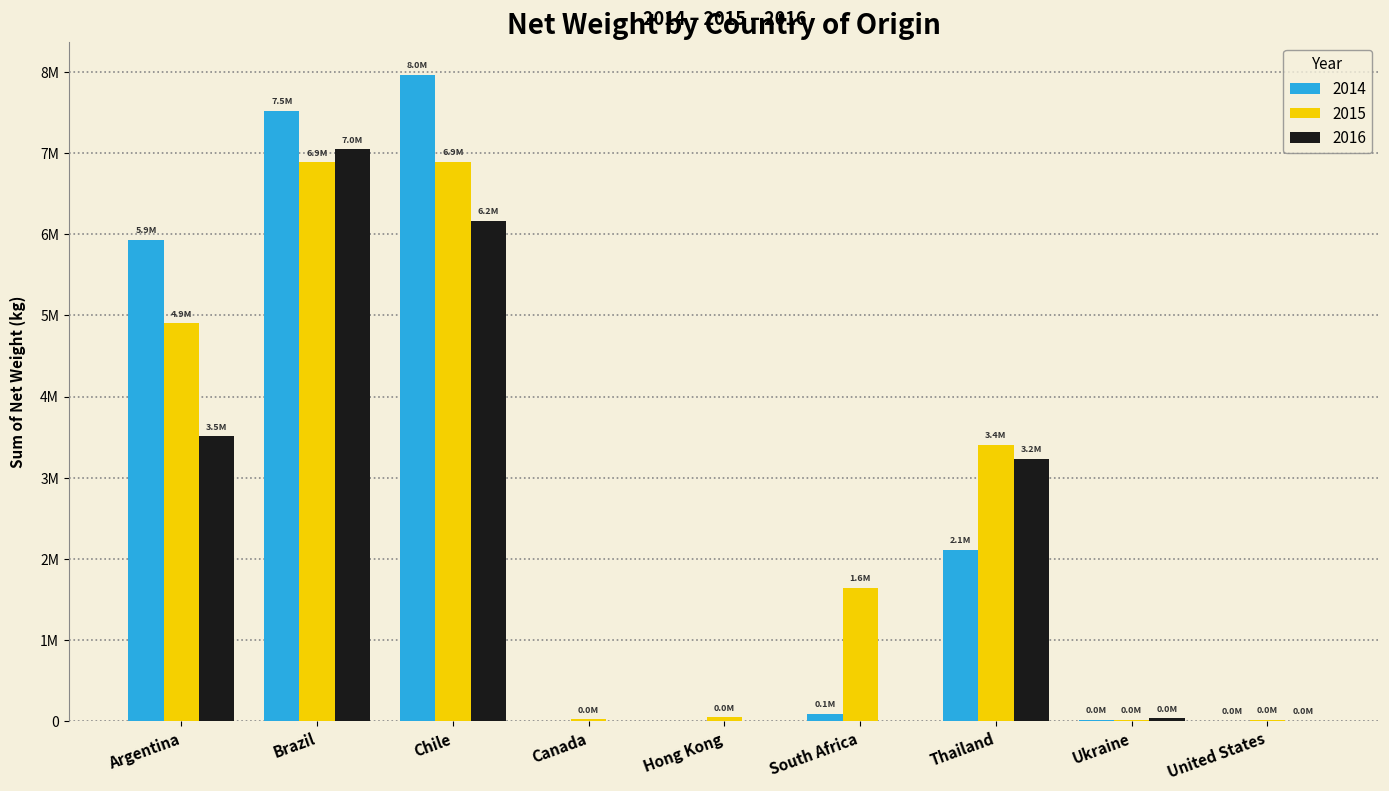

List the labels in order of 2014 value, smallest first.

Canada, Hong Kong, United States, Ukraine, South Africa, Thailand, Argentina, Brazil, Chile